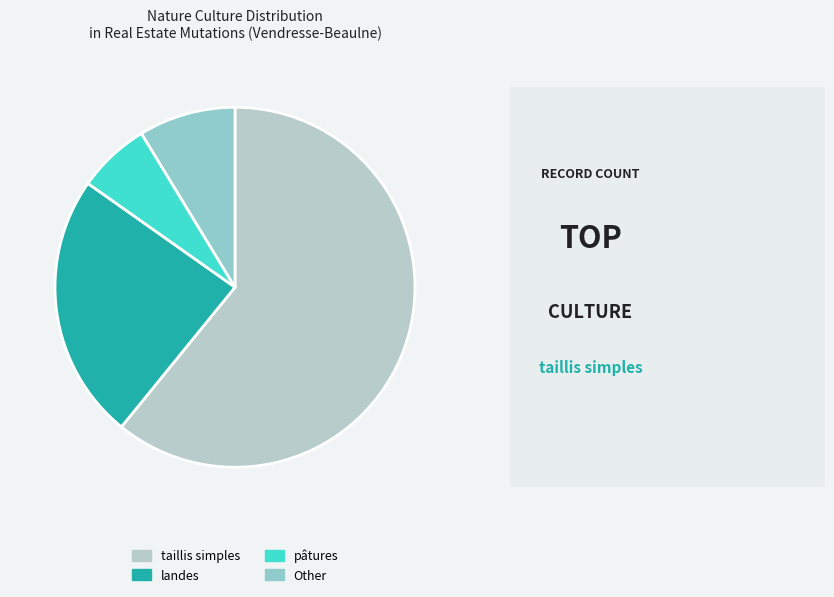

Combined, do Other and taillis simples account for over 50%?

Yes